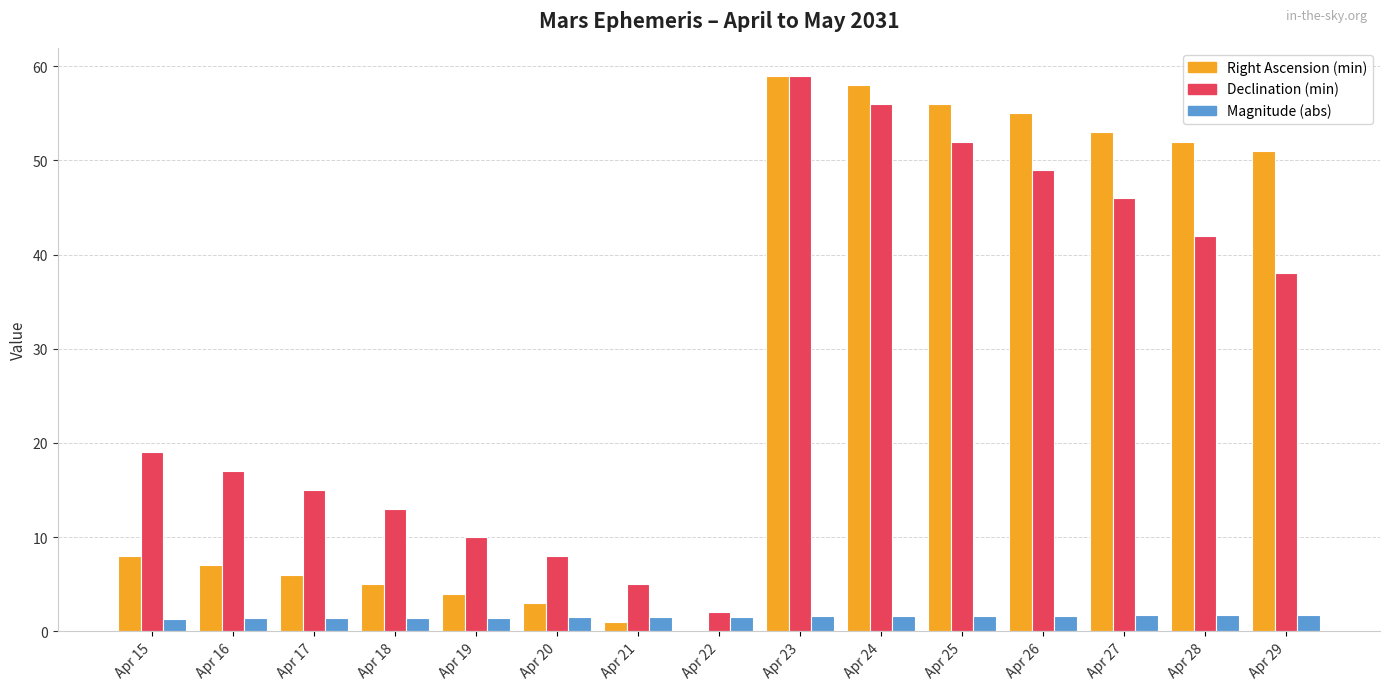

What is the sum of the Right Ascension (min) values at Apr 15 and Apr 22?

8.0